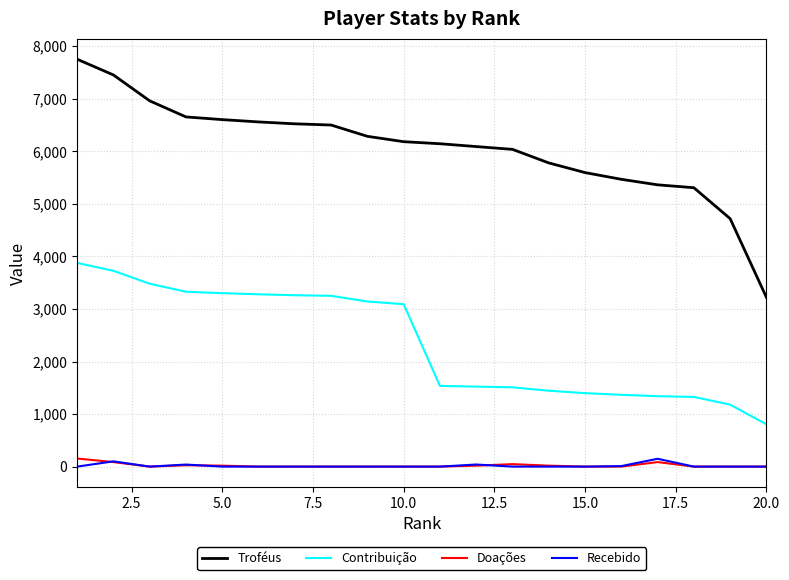

What is the minimum value for Contribuição?

805